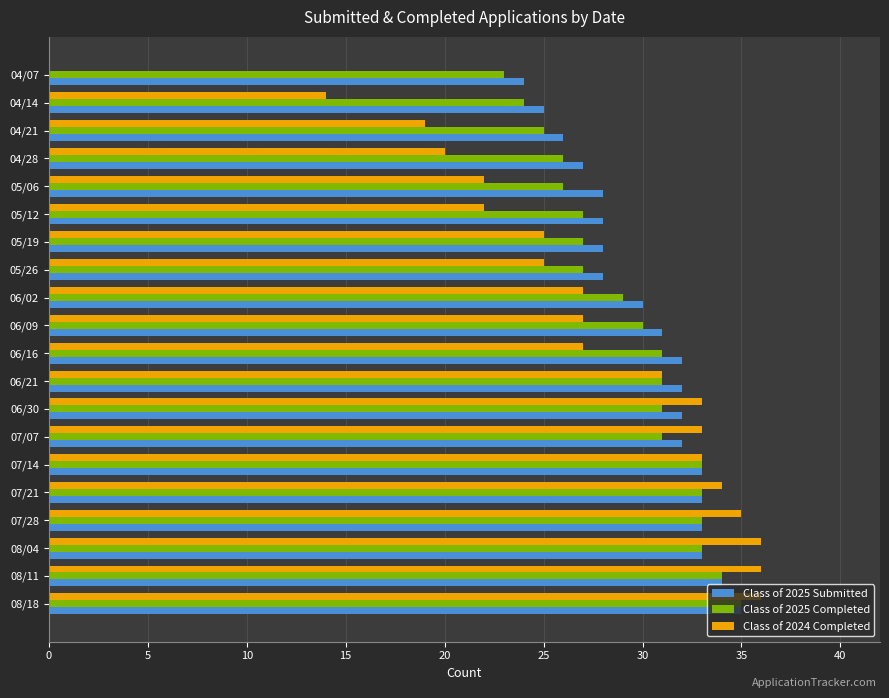

Which series changed the most between 08/18 and 05/12?

Class of 2024 Completed